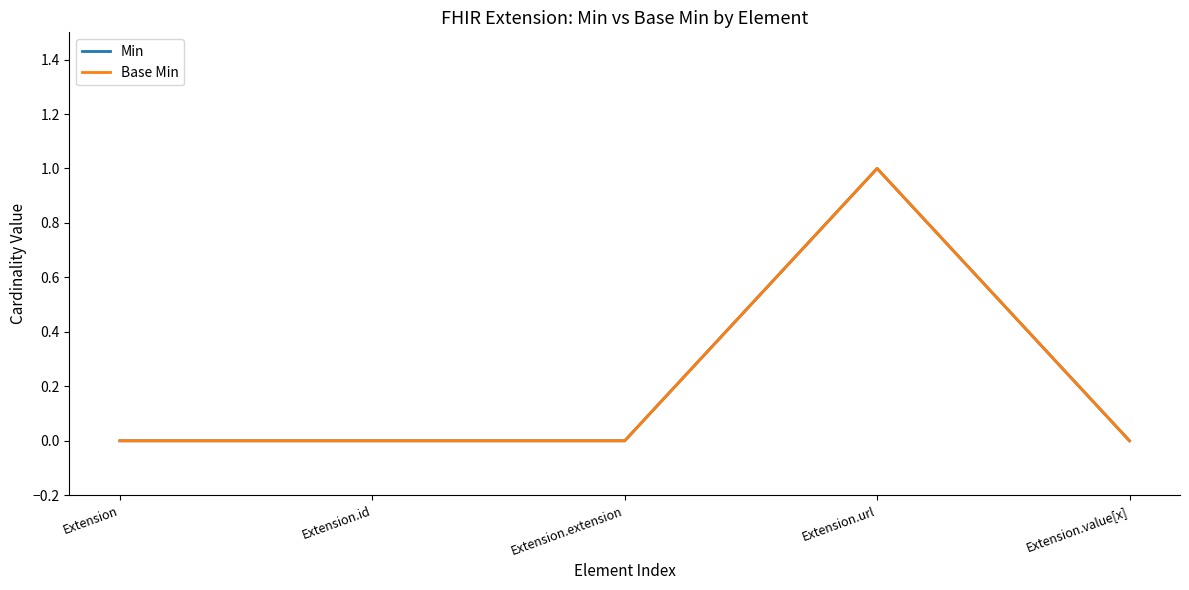

Does the chart have visible grid lines?

No